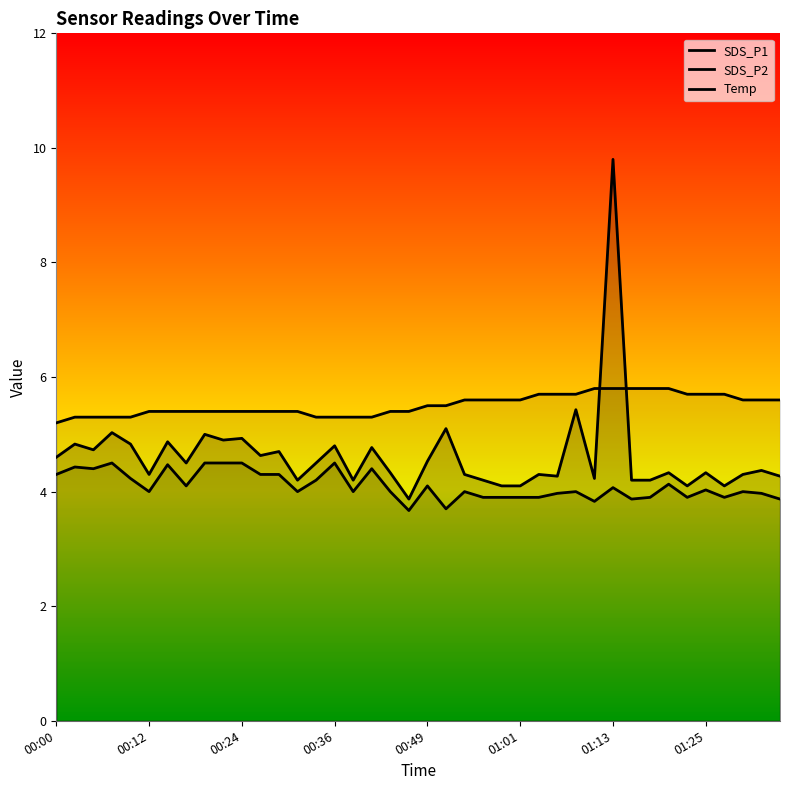

What is the sum of the Temp values at 10 and 00:36?

10.7